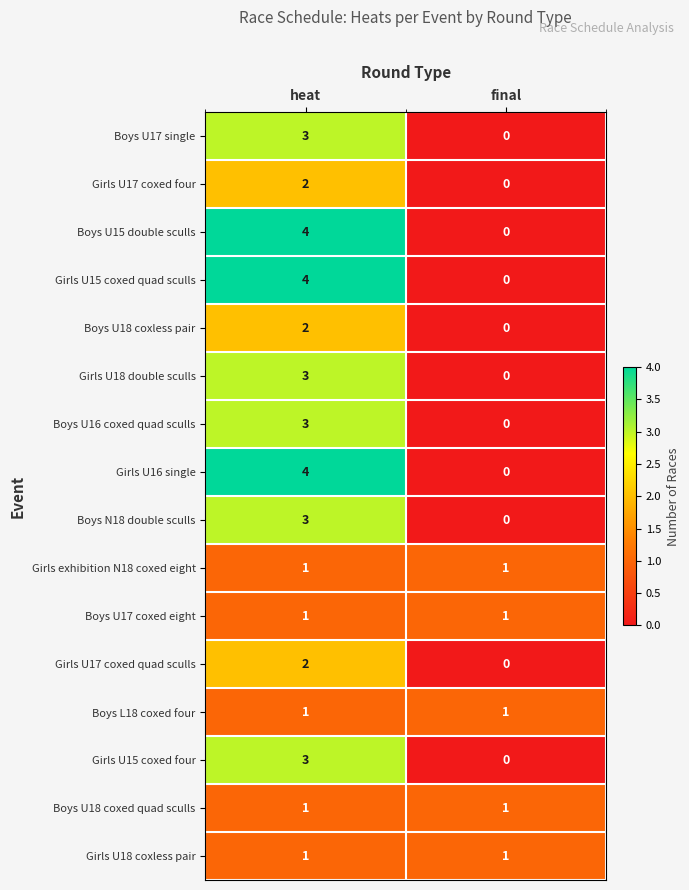

The Boys U16 coxed quad sculls series shows 3 at heat. True or false?

True